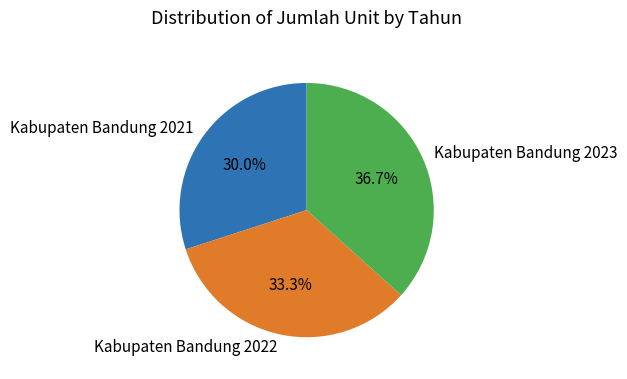

Is Kabupaten Bandung 2021 the majority of the pie?

No